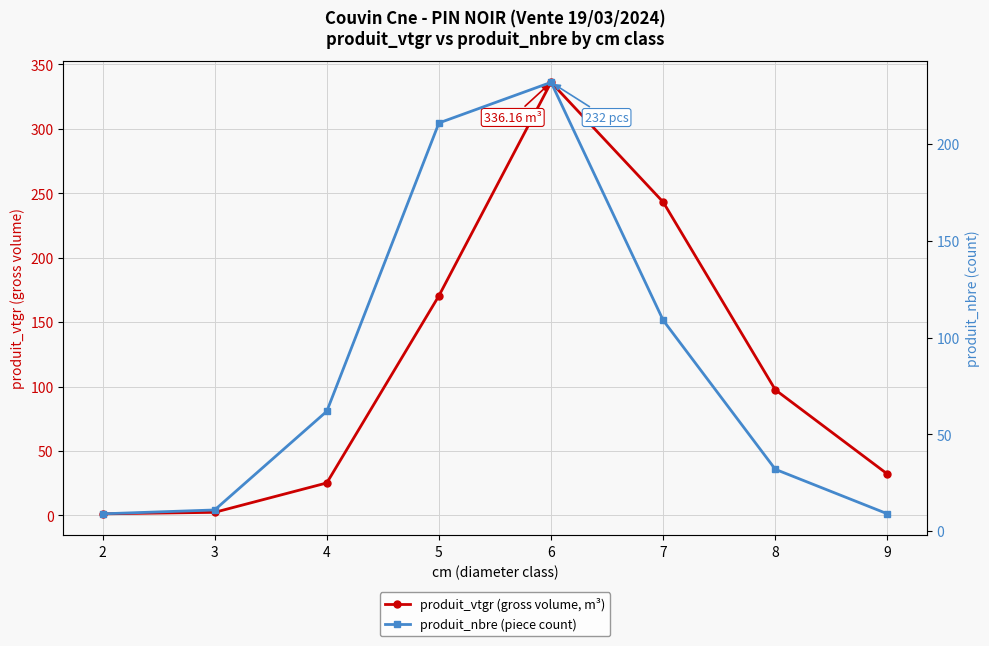

Read the produit_nbre (piece count) value at 3.

11.0